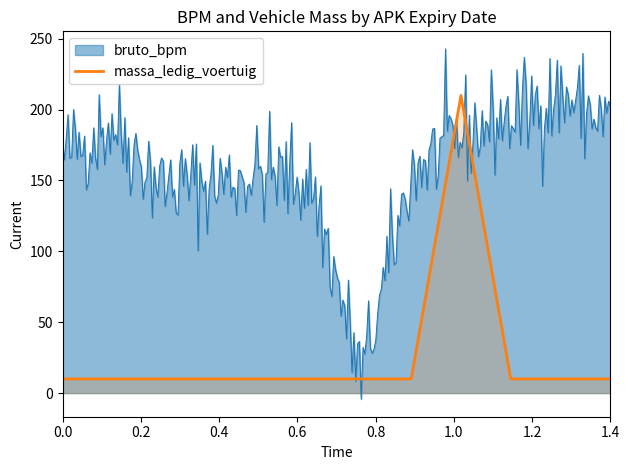

What is the lowest value of the massa_ledig_voertuig series?

10